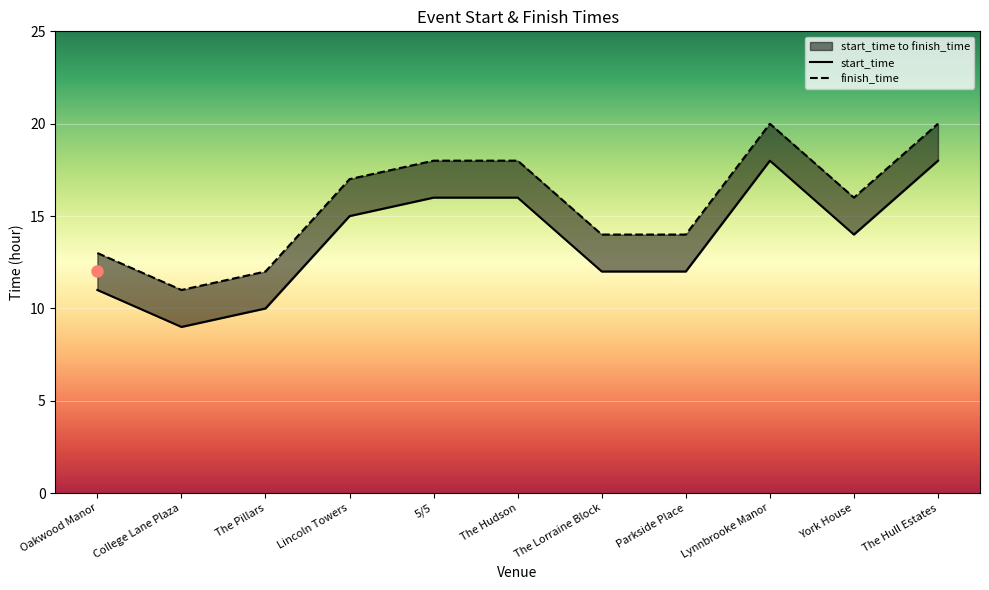

Which category has the lowest value across all series?

College Lane Plaza